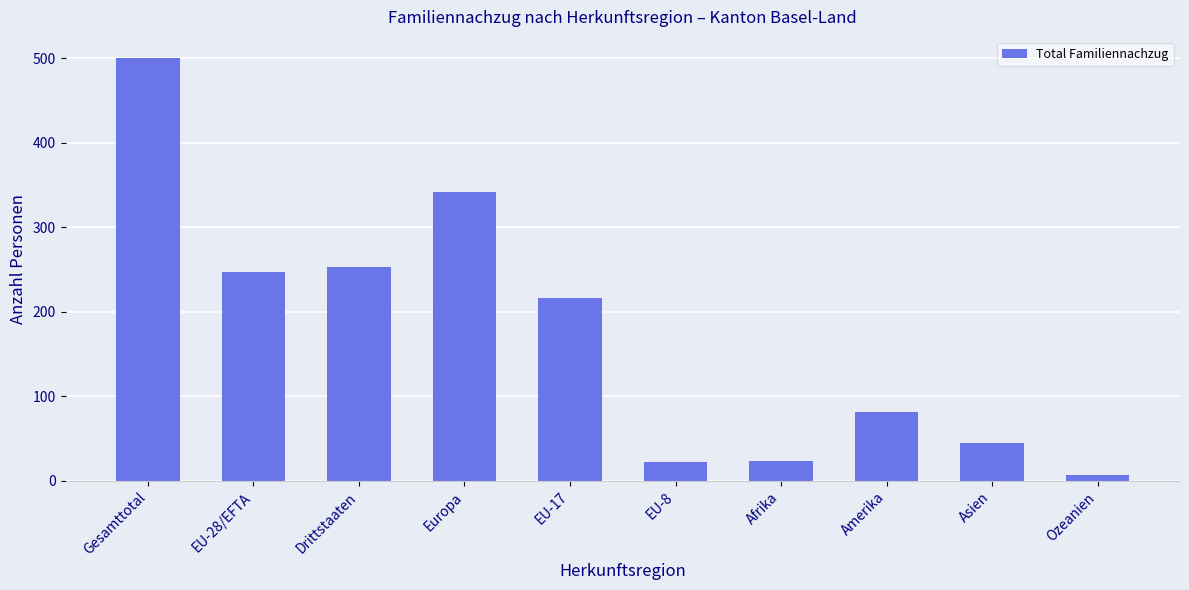

What is the change in value from EU-28/EFTA to Europa?

+95